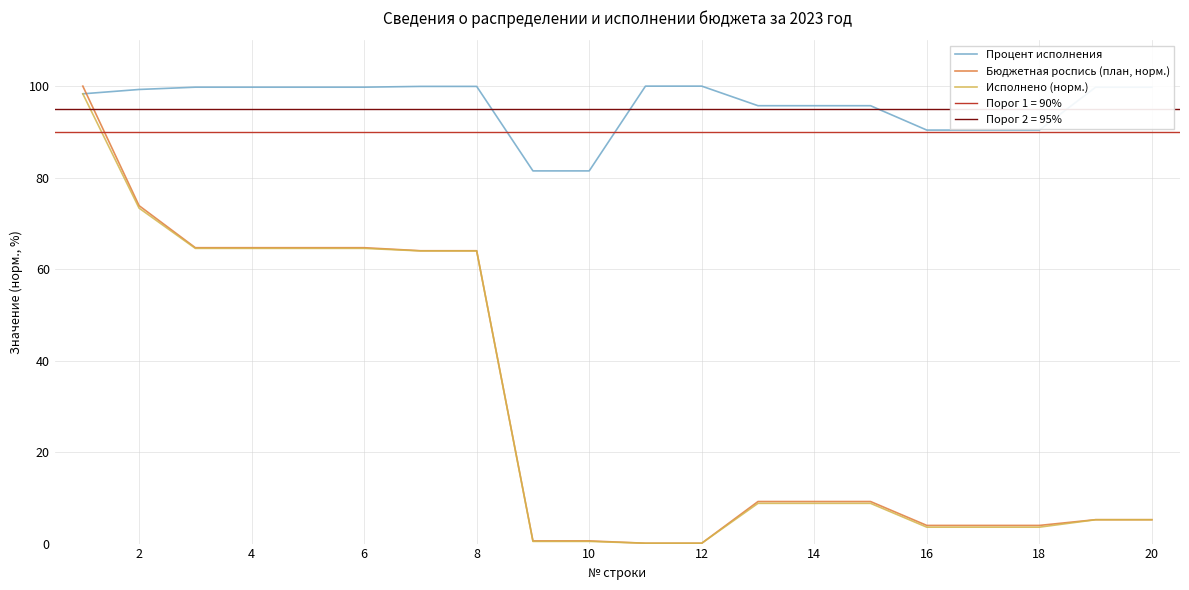

How many intersections are there between Бюджетная роспись (план, норм.) and Процент исполнения?

1